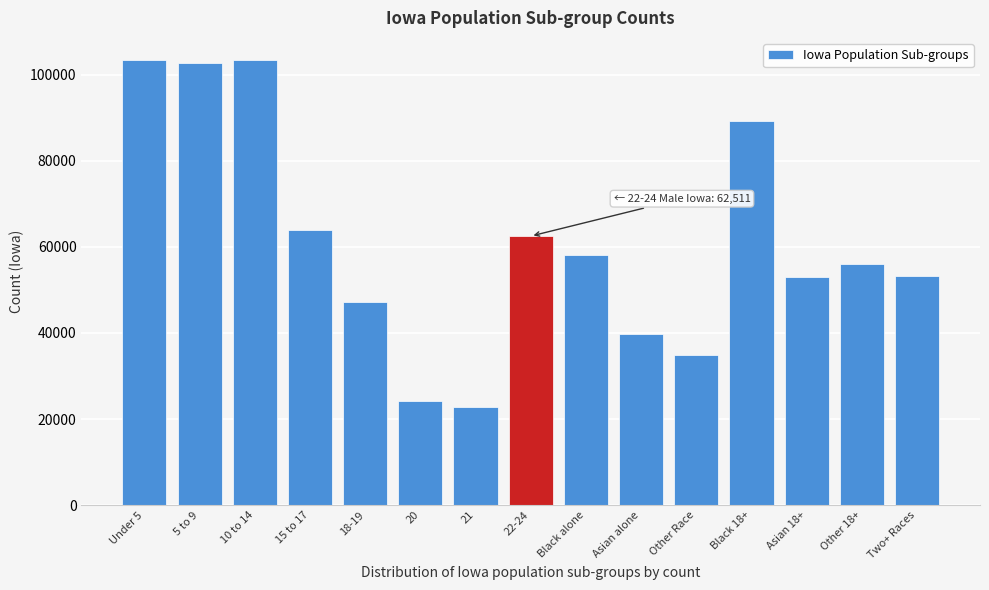

What is the minimum value shown in the chart?

22805